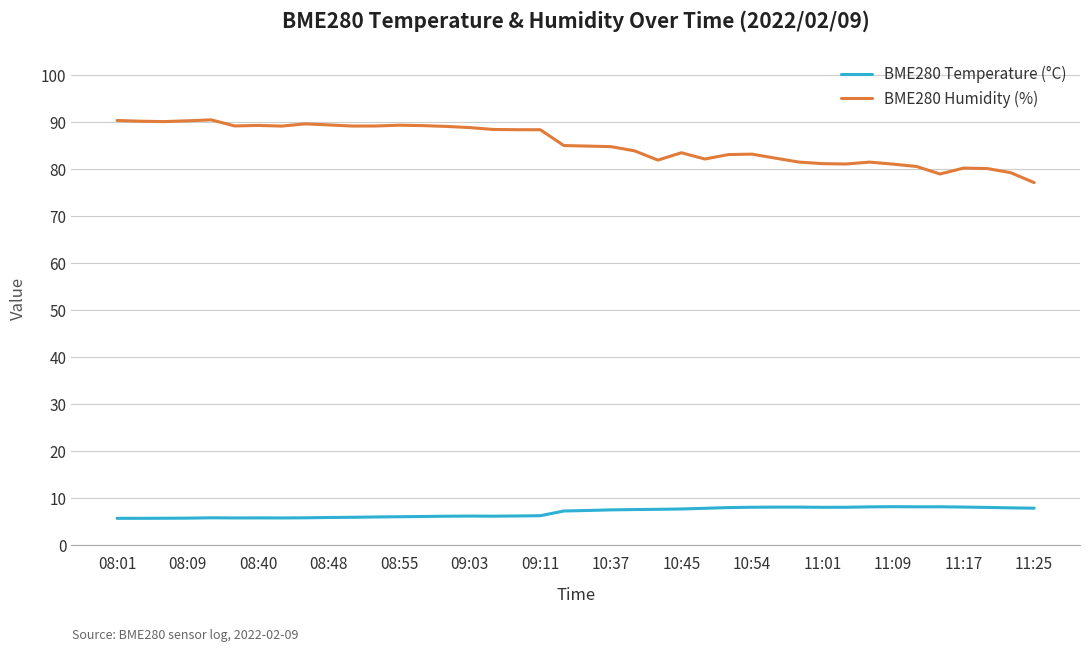

Which series has the largest range (max minus min)?

BME280 Humidity (%)